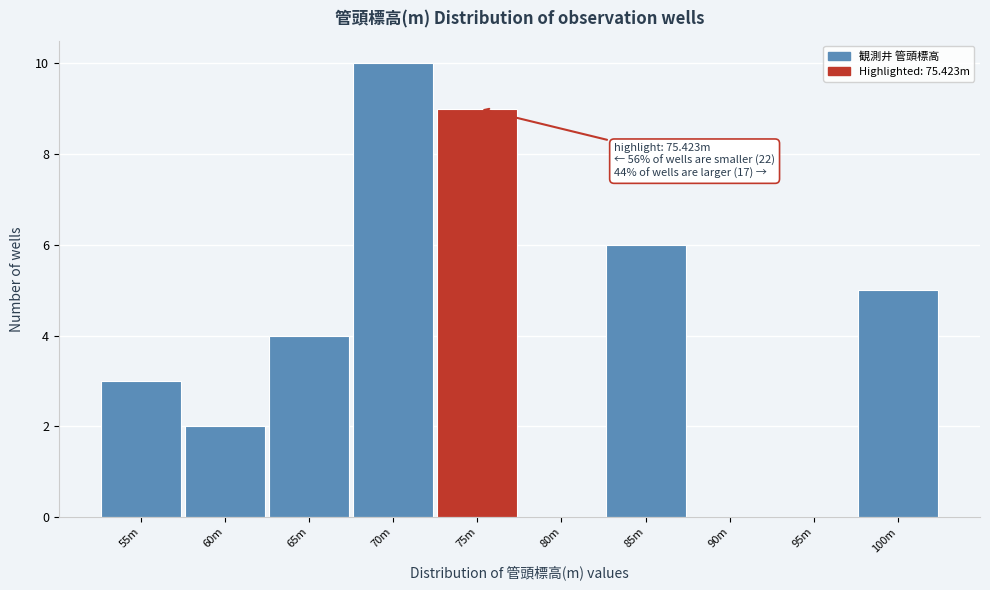

Reading left to right, what are all the values shown in this chart?

55m=3	60m=2	65m=4	70m=10	75m=9	80m=0	85m=6	90m=0	95m=0	100m=5